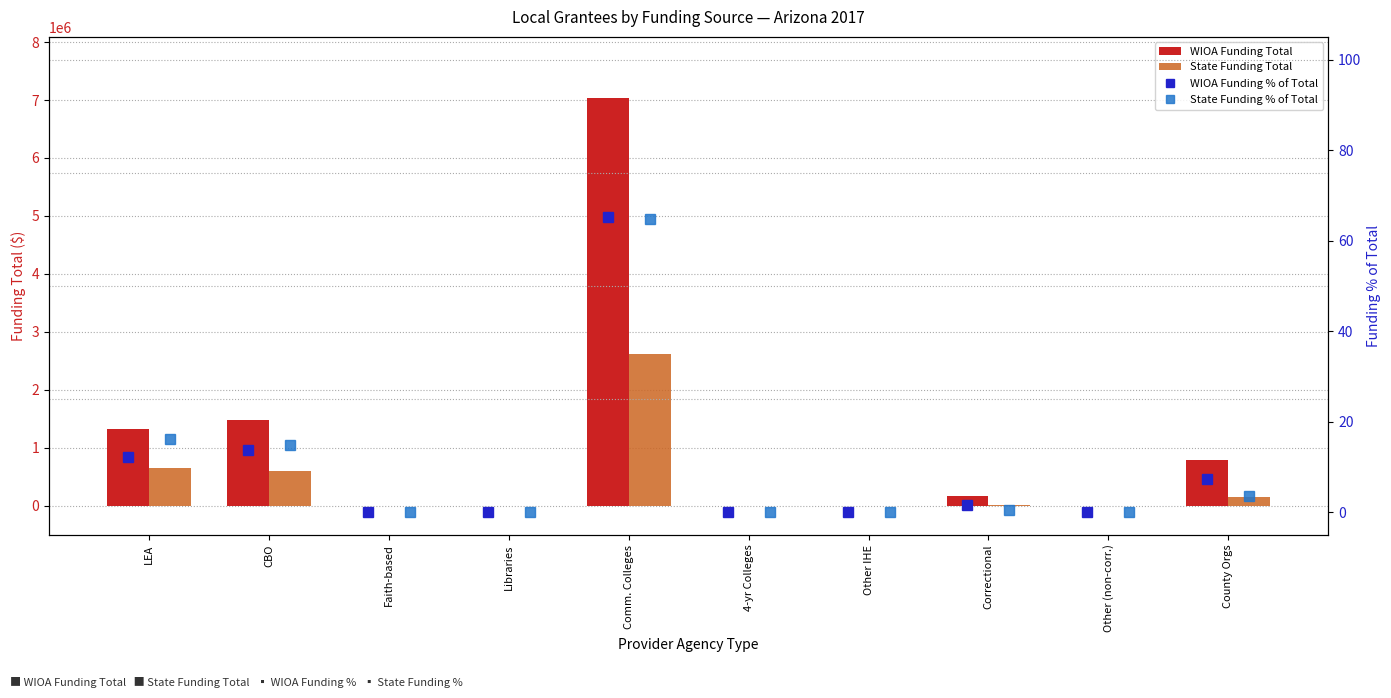

Count the number of data series in this chart.

4